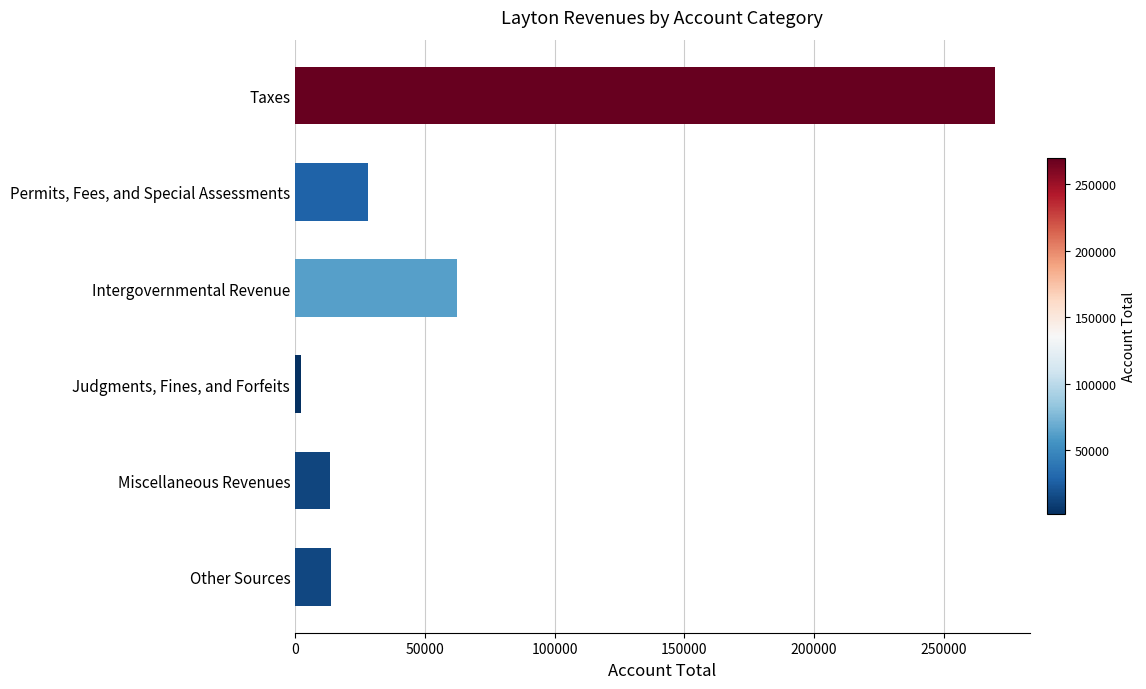

Rank the categories by value from lowest to highest.

Judgments, Fines, and Forfeits, Miscellaneous Revenues, Other Sources, Permits, Fees, and Special Assessments, Intergovernmental Revenue, Taxes